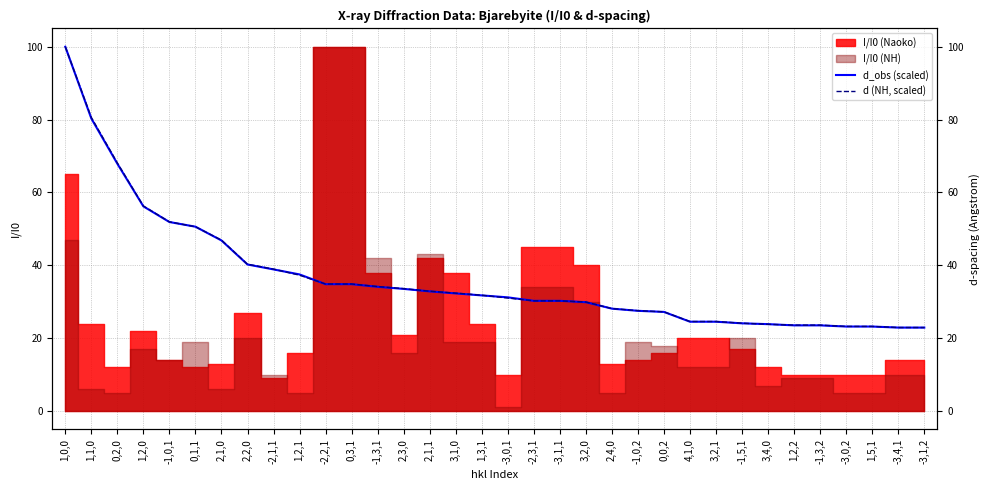

True or false: d_obs (scaled) has a value of 32.3 at 3,1,0.

True